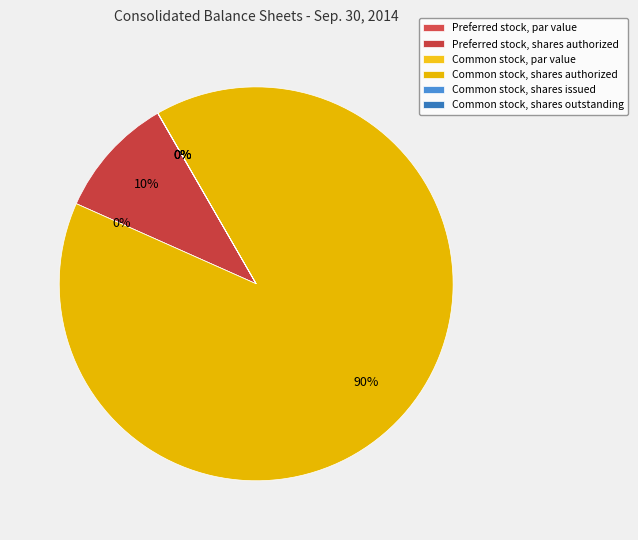

To the nearest percent, what is the average slice percentage?

17%